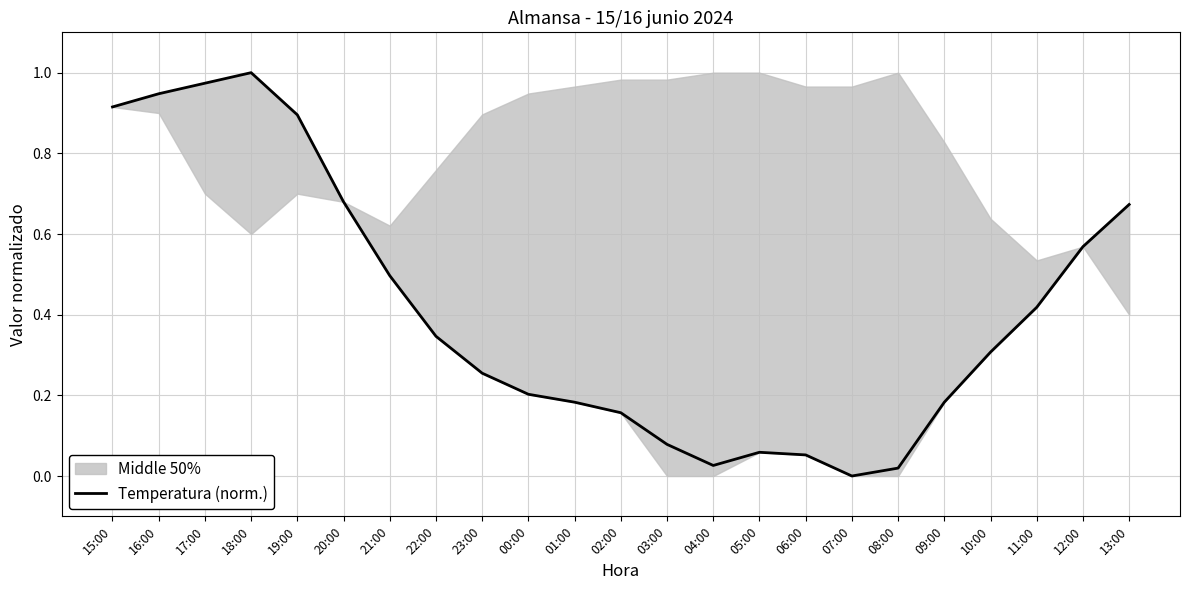

What is the label of the 22nd point from the right?

16:00